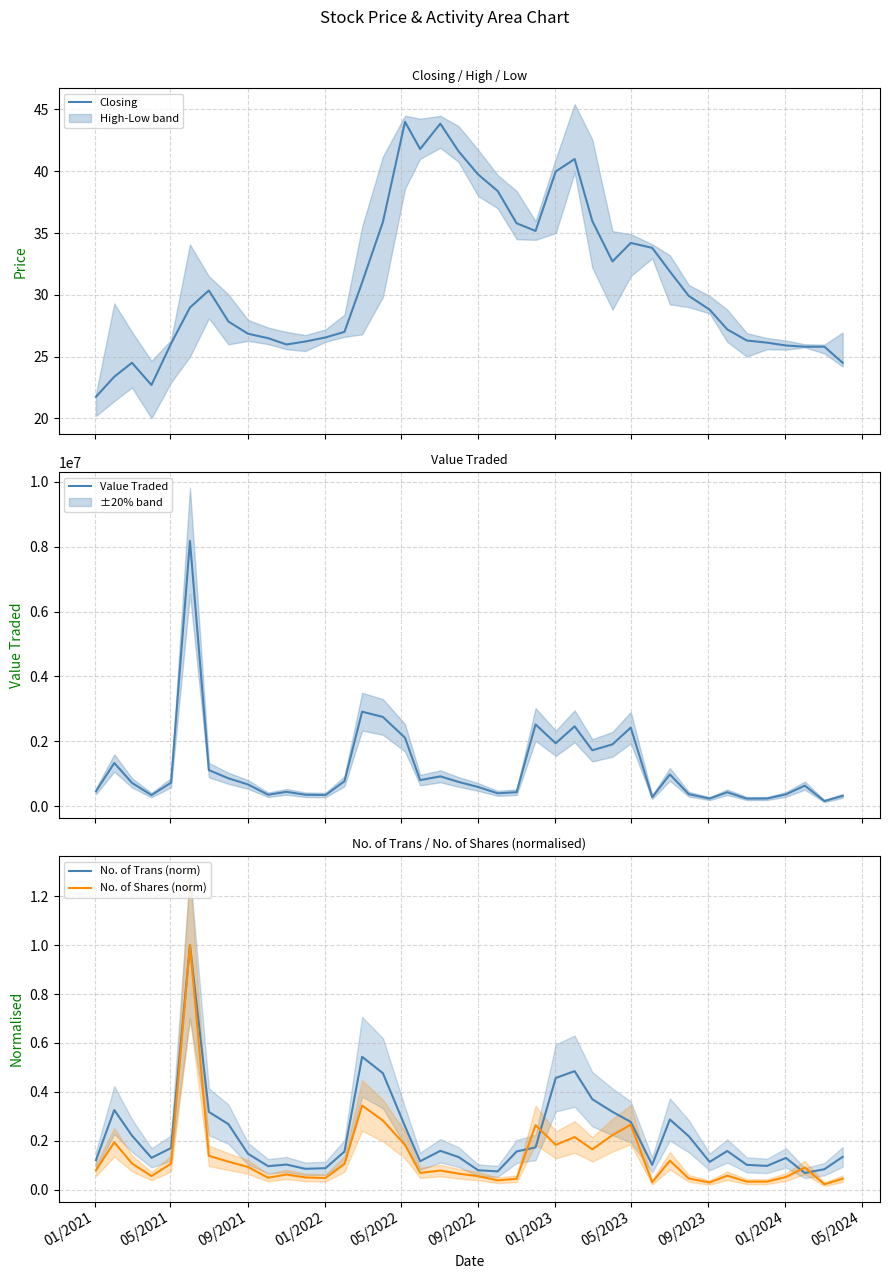

Does the chart have visible grid lines?

Yes